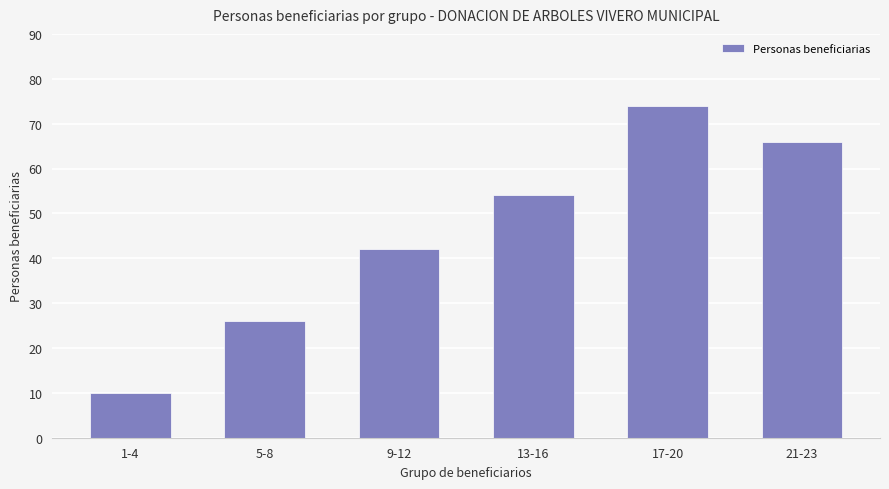

What is the maximum value shown in the chart?

74